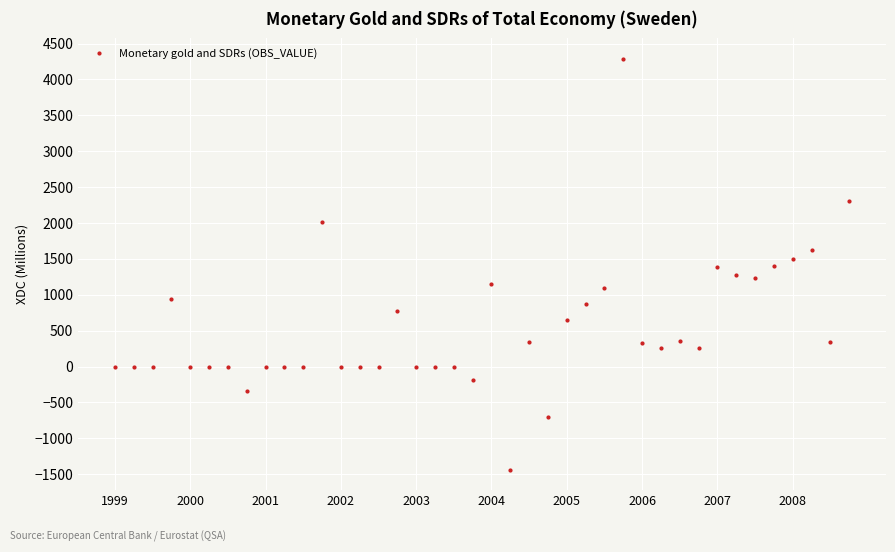

What is the greatest value displayed?

4286